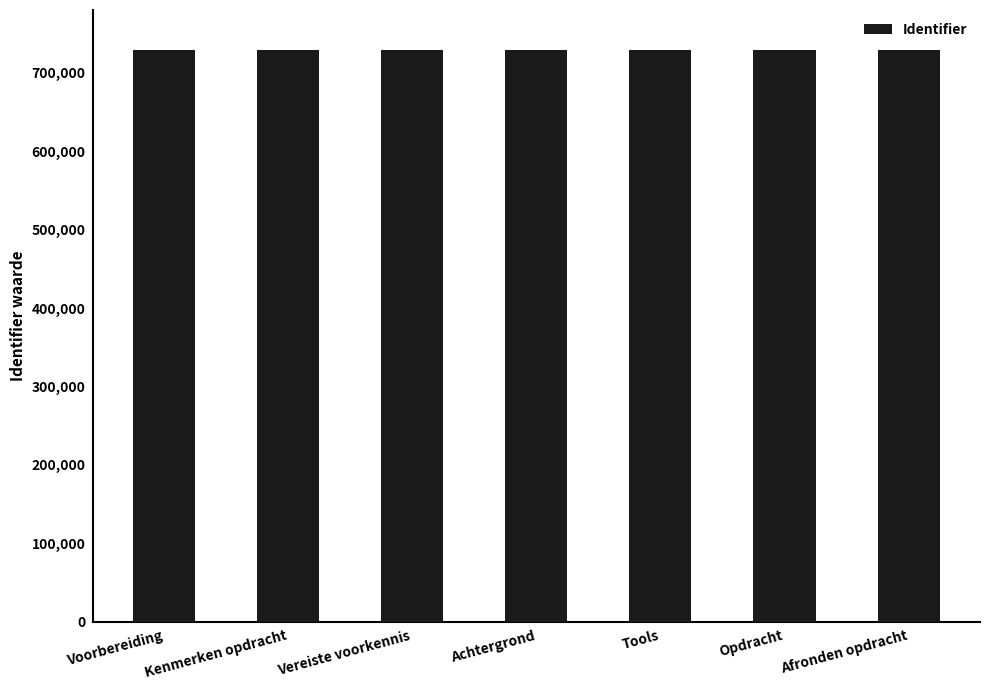

True or false: the data shows 1132518 at Voorbereiding.

False